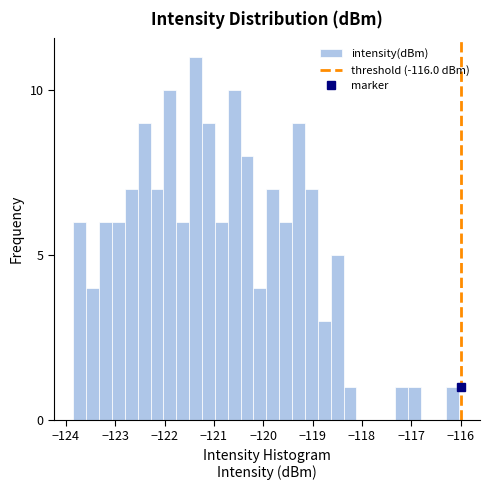

Around what value on the x-axis is the tallest bar? Give the approximate position of its centre, as read against the axis.

-121.4